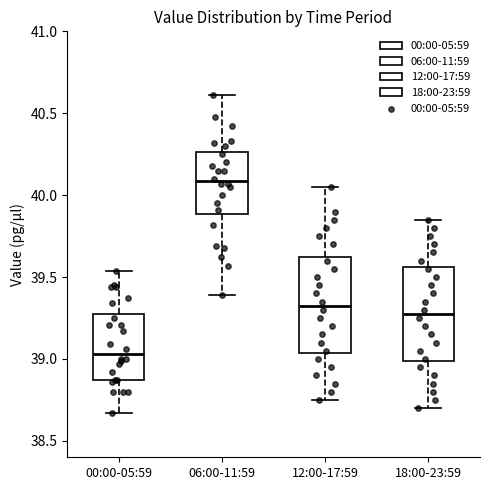

Which box's median line is the lowest?

00:00-05:59